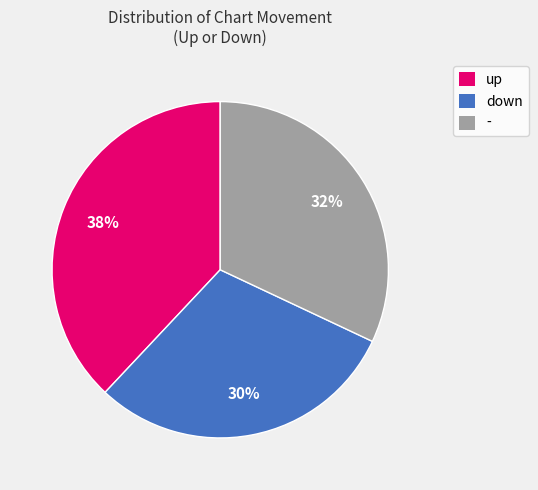

To the nearest percent, what percentage of the pie is -?

32%